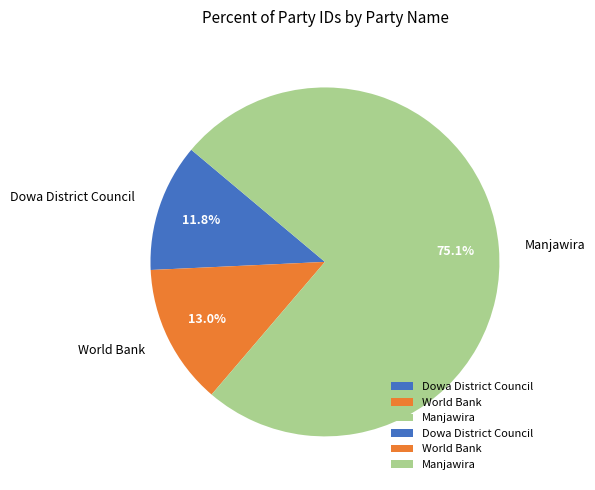

Is the sum of Manjawira and Dowa District Council greater than half?

Yes